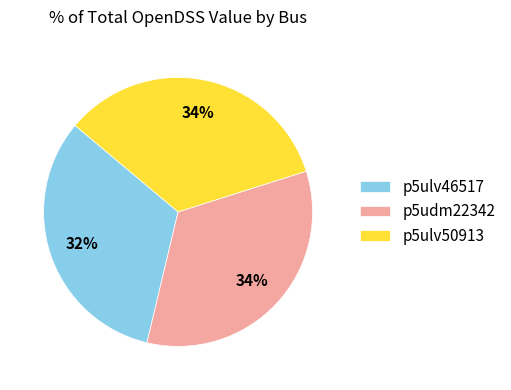

Which has a higher value, p5ulv46517 or p5ulv50913?

p5ulv50913